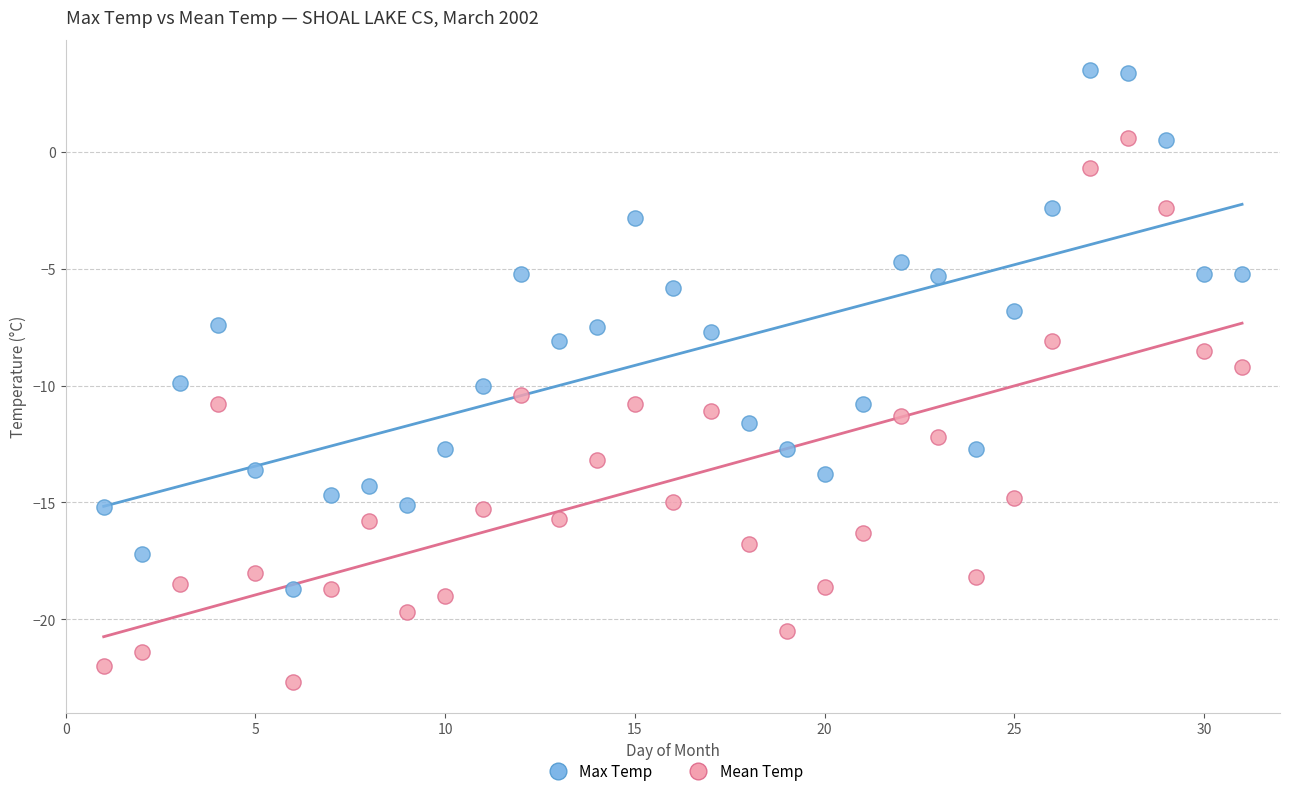

Which series reaches the maximum Y coordinate?

Max Temp